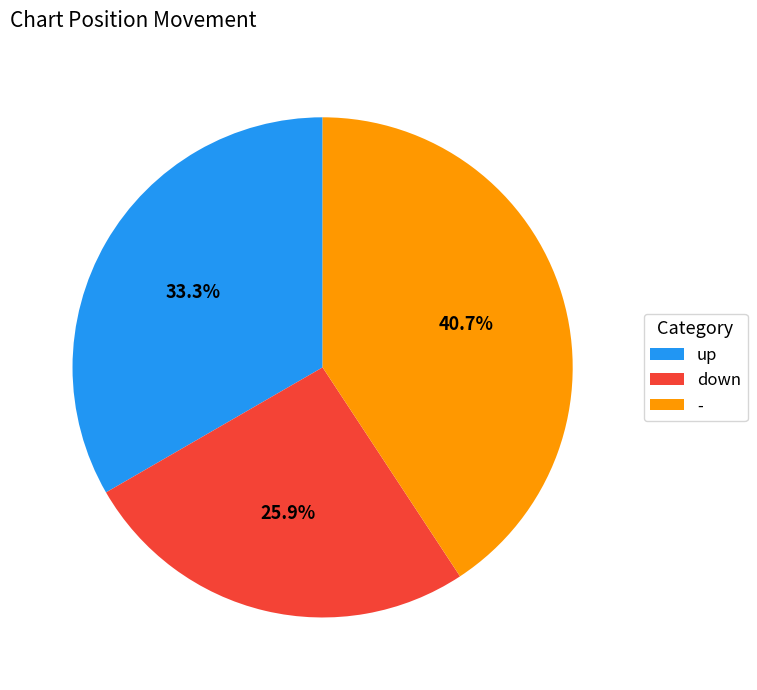

How many segments does this pie chart have?

3